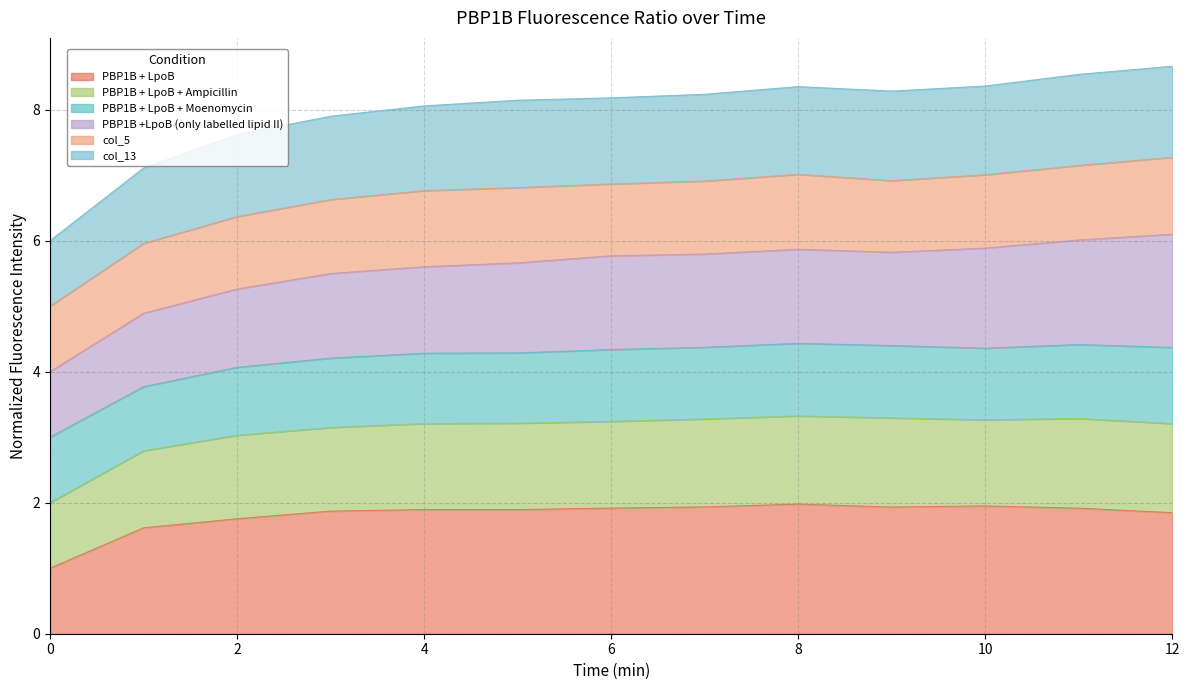

True or false: PBP1B + LpoB + Ampicillin has more than 1 points higher than both neighbors.

True